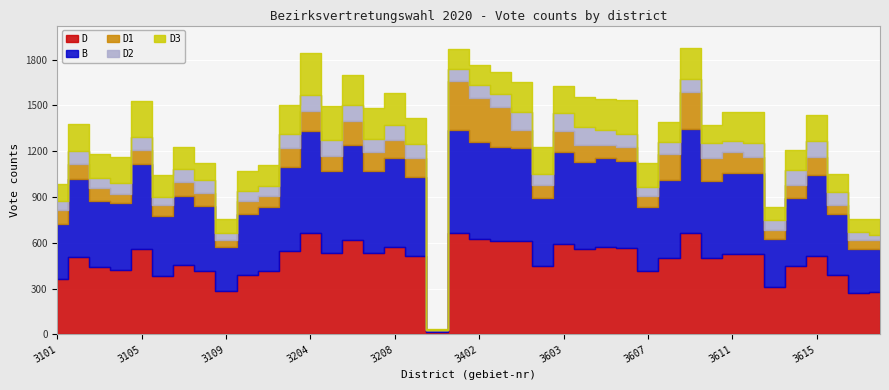

Reading left to right, transcribe all the data shown in this chart.

D: 3101=361	3102=508	3103=438	3104=423	3105=559	3106=385	3107=452	3108=415	3109=282	3201=391	3202=415	3203=547	3204=665	3205=535	3206=618	3207=534	3208=573	3209=513	3301=13	3401=664	3402=625	3501=611	3601=610	3602=446	3603=595	3604=558	3605=573	3606=564	3607=417	3608=501	3609=667	3610=501	3611=528	3612=524	3613=311	3614=445	3615=516	3616=389	3617=272	3618=277
B: 3101=363	3102=510	3103=438	3104=438	3105=560	3106=392	3107=456	3108=423	3109=290	3201=395	3202=417	3203=552	3204=669	3205=538	3206=624	3207=538	3208=581	3209=517	3301=14	3401=676	3402=635	3501=617	3601=612	3602=447	3603=601	3604=569	3605=586	3606=573	3607=419	3608=511	3609=680	3610=505	3611=532	3612=532	3613=315	3614=449	3615=527	3616=398	3617=287	3618=282
D1: 3101=90	3102=98	3103=82	3104=61	3105=87	3106=70	3107=90	3108=91	3109=47	3201=86	3202=73	3203=122	3204=128	3205=97	3206=158	3207=123	3208=121	3209=126	3301=0	3401=318	3402=292	3501=261	3601=118	3602=88	3603=134	3604=112	3605=82	3606=94	3607=71	3608=170	3609=239	3610=151	3611=135	3612=105	3613=59	3614=82	3615=117	3616=58	3617=58	3618=56
D2: 3101=62	3102=84	3103=68	3104=67	3105=87	3106=54	3107=85	3108=84	3109=45	3201=69	3202=68	3203=92	3204=105	3205=102	3206=100	3207=83	3208=96	3209=89	3301=4	3401=80	3402=79	3501=88	3601=118	3602=71	3603=119	3604=119	3605=98	3606=81	3607=59	3608=76	3609=86	3610=98	3611=74	3612=94	3613=63	3614=100	3615=108	3616=87	3617=56	3618=37
D3: 3101=112	3102=181	3103=158	3104=175	3105=235	3106=145	3107=142	3108=112	3109=90	3201=132	3202=138	3203=187	3204=274	3205=227	3206=203	3207=204	3208=211	3209=174	3301=4	3401=134	3402=132	3501=141	3601=194	3602=177	3603=177	3604=198	3605=206	3606=224	3607=155	3608=136	3609=202	3610=116	3611=187	3612=199	3613=86	3614=134	3615=170	3616=121	3617=80	3618=104